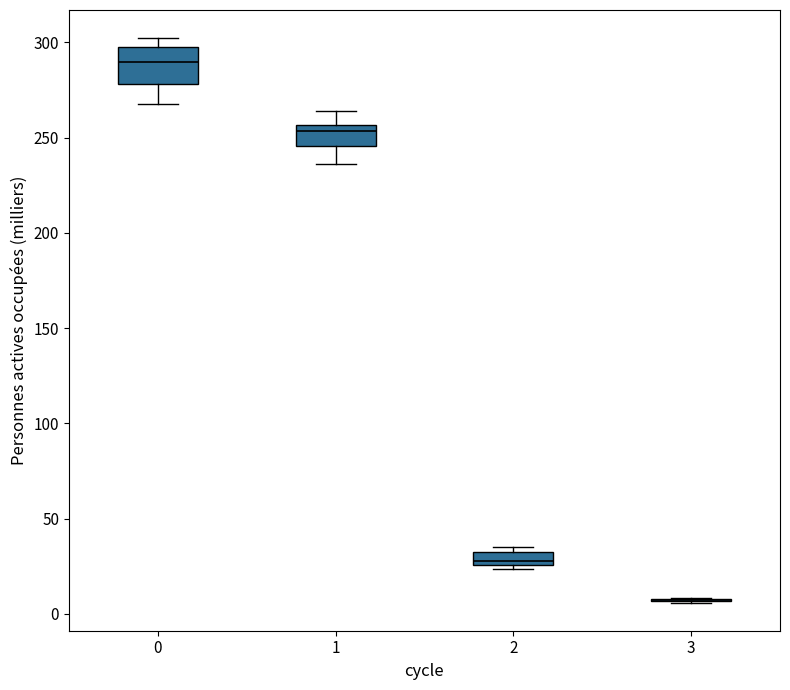

Comparing the boxes themselves (not the whiskers), which one is the tallest?

0